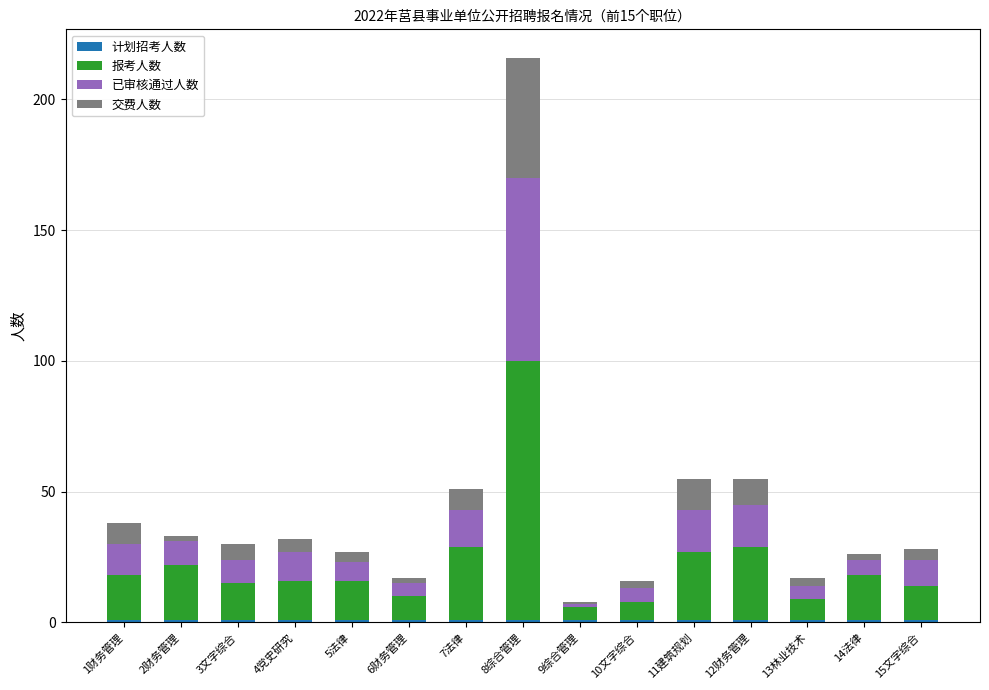

What is the difference between the 交费人数 values at 11建筑规划 and 13林业技术?

9